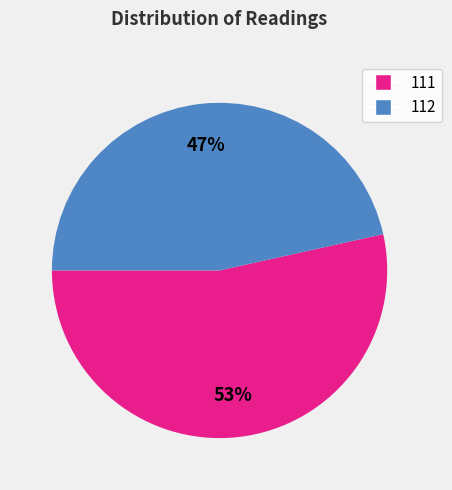

Which category has the biggest portion of the pie?

111